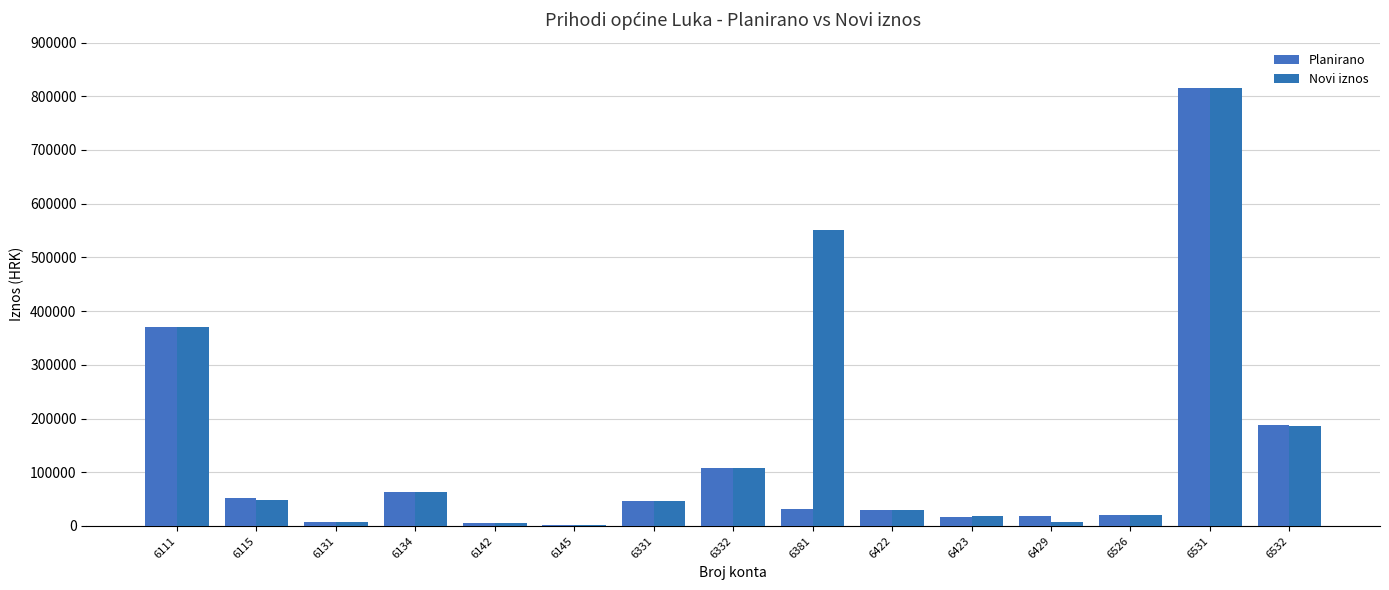

At how many categories does at least one series exceed 429047?

2